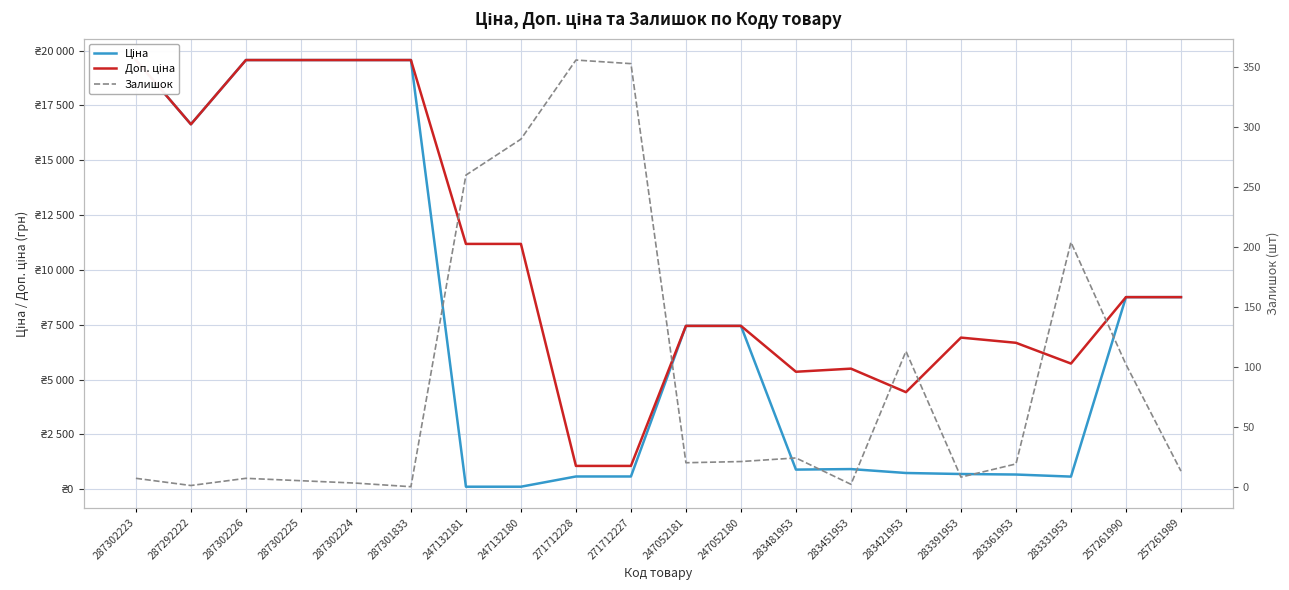

Does the chart have visible grid lines?

Yes